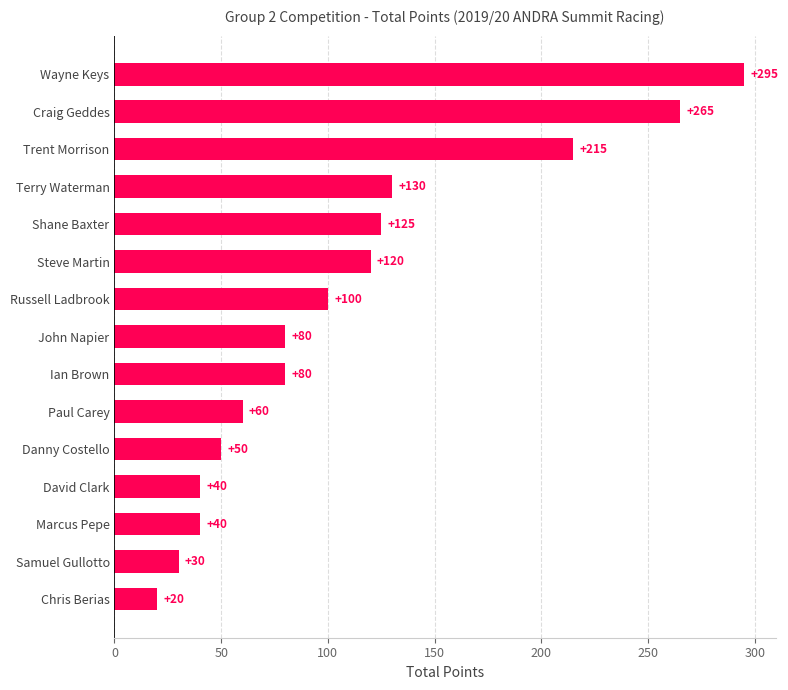

At which label is the value closest to 157?

Terry Waterman